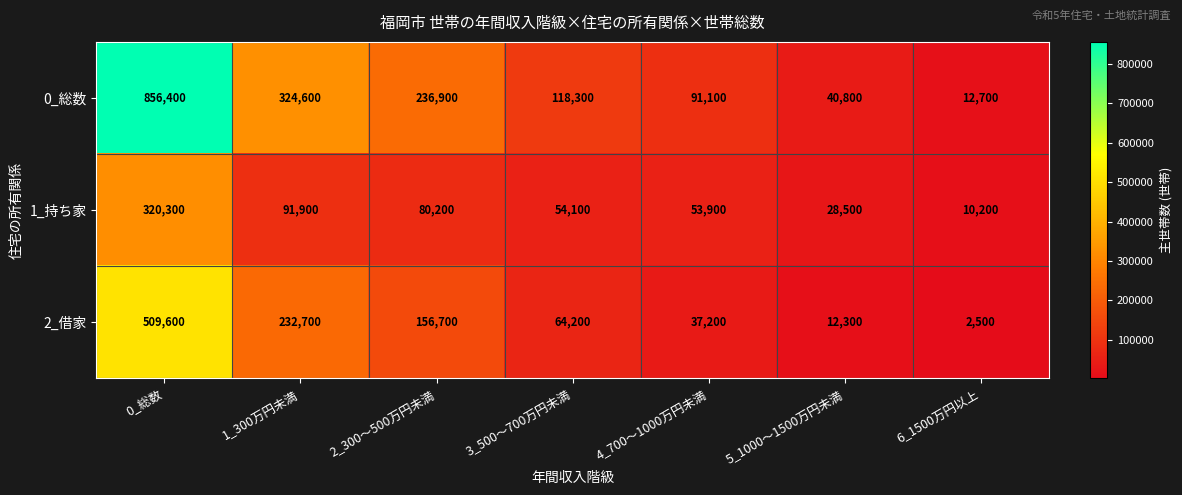

At how many categories does at least one series exceed 485057?

1